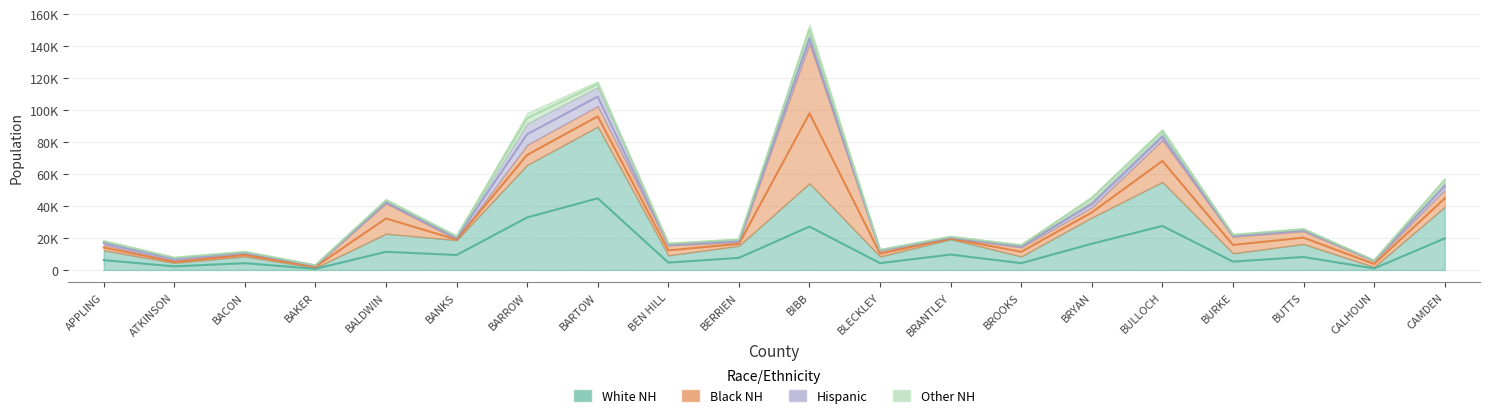

Which series has the largest total across all categories?

White NH